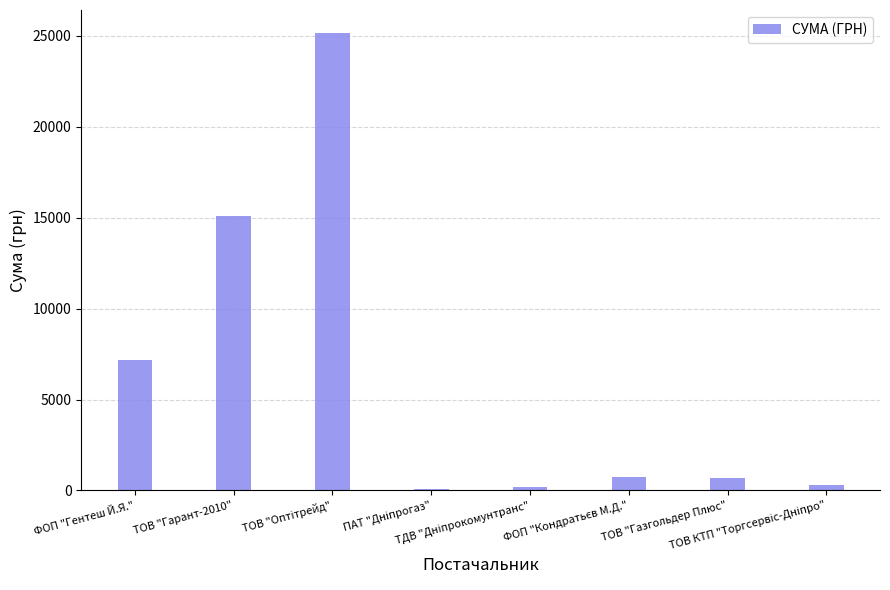

What is the greatest value displayed?

25168.0